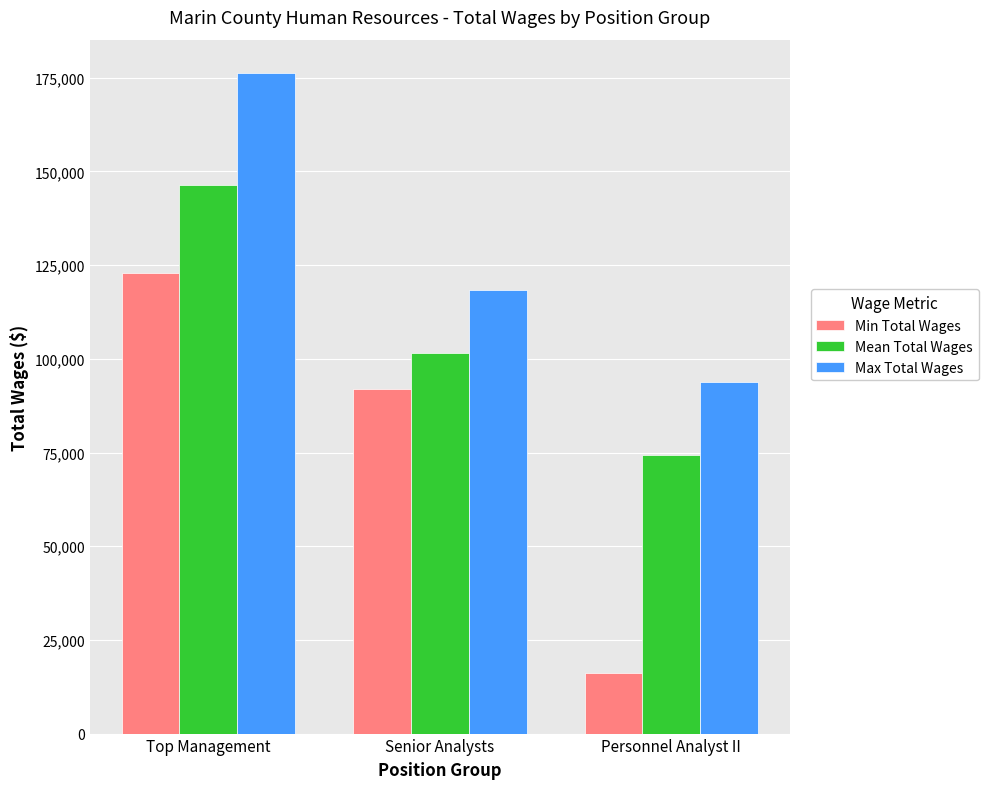

Which category has the lowest value in the Mean Total Wages series?

Personnel Analyst II